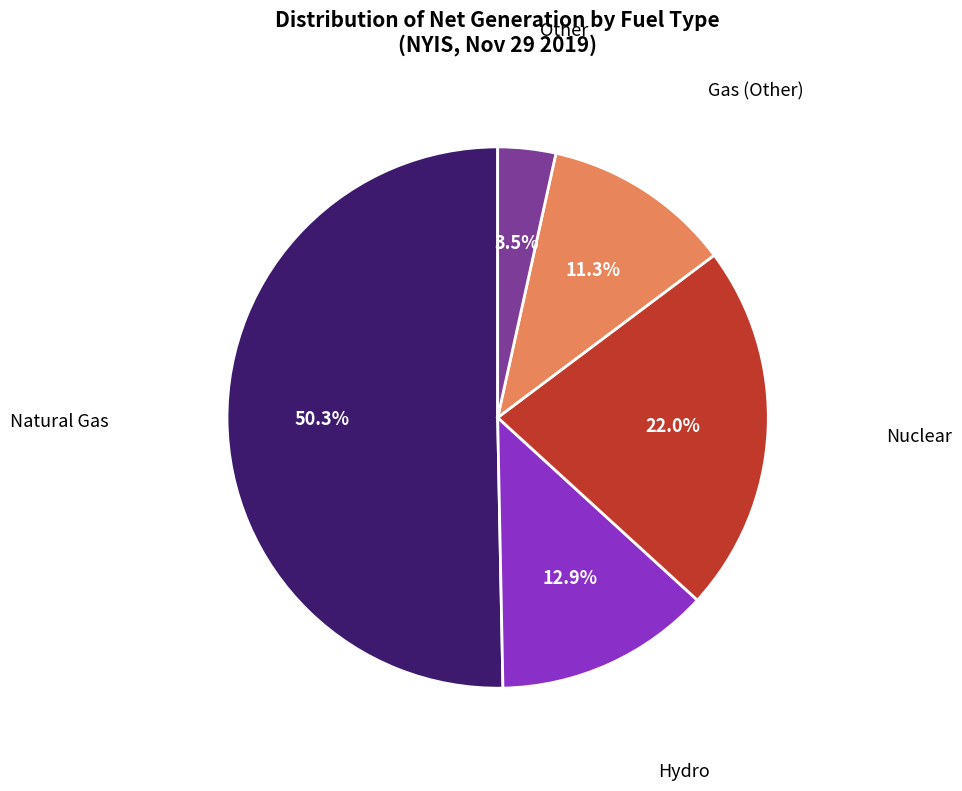

Between Natural Gas and Other, which is larger?

Natural Gas